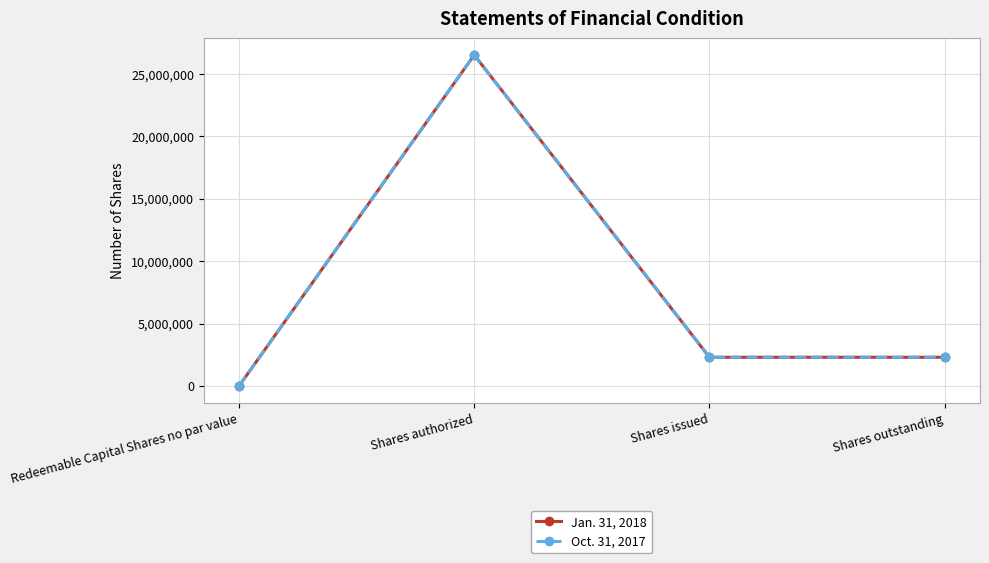

Does the chart have visible grid lines?

Yes